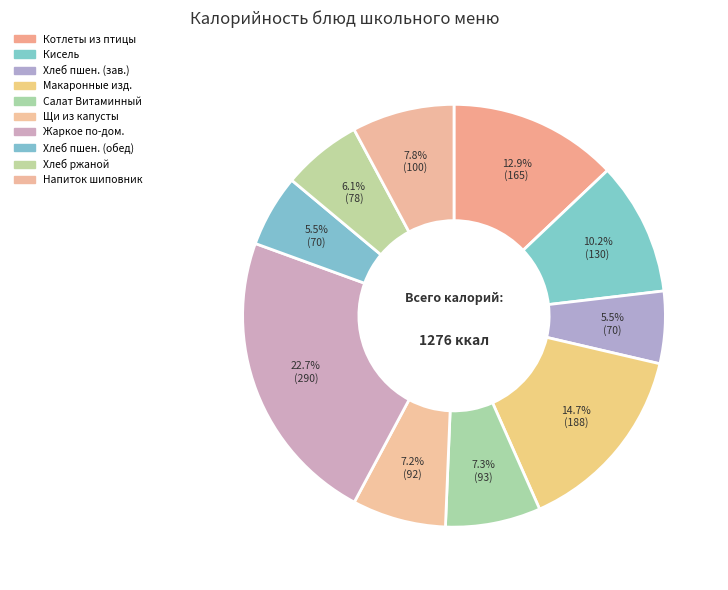

How many segments does this pie chart have?

10